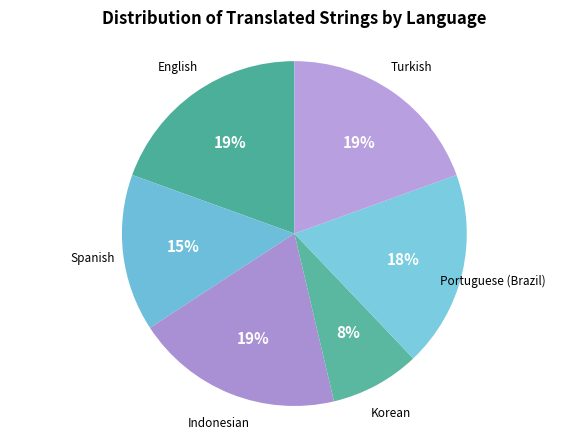

Is there a majority slice in this chart?

No